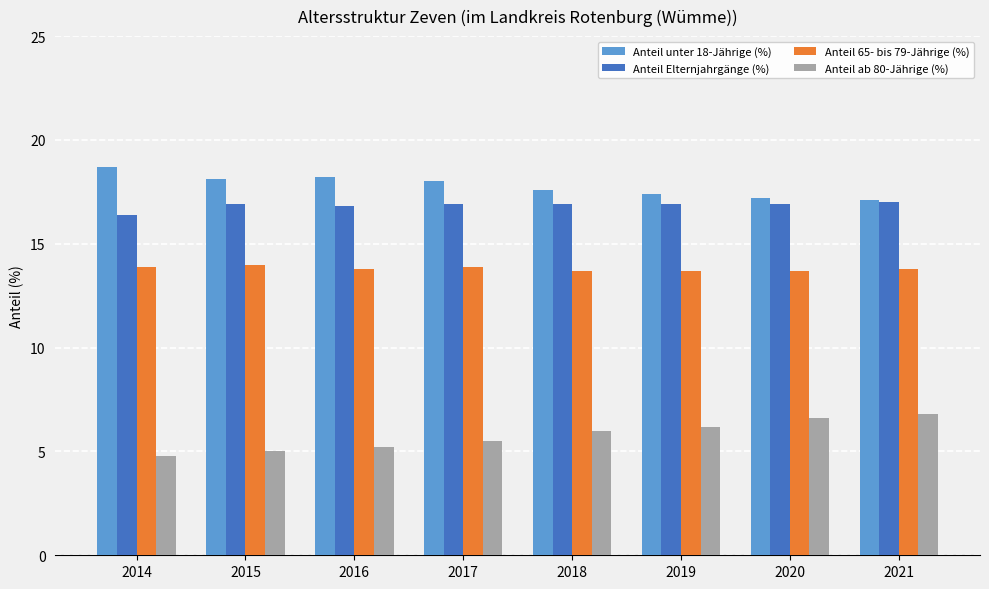

What is the lowest value of the Anteil Elternjahrgänge (%) series?

16.4